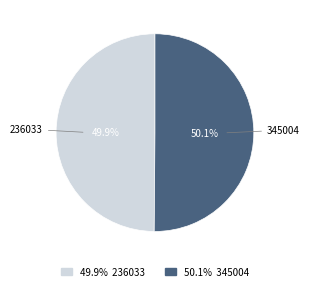

What percentage is the 345004 slice, to the nearest percent?

50%